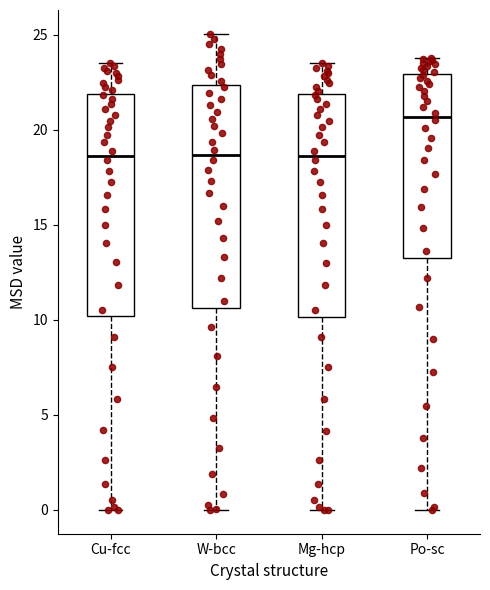

Where does the lower whisker of the box for Po-sc end on the y-axis? The values are not printed on the chart, so give them approximately, as read against the axis.

0.0